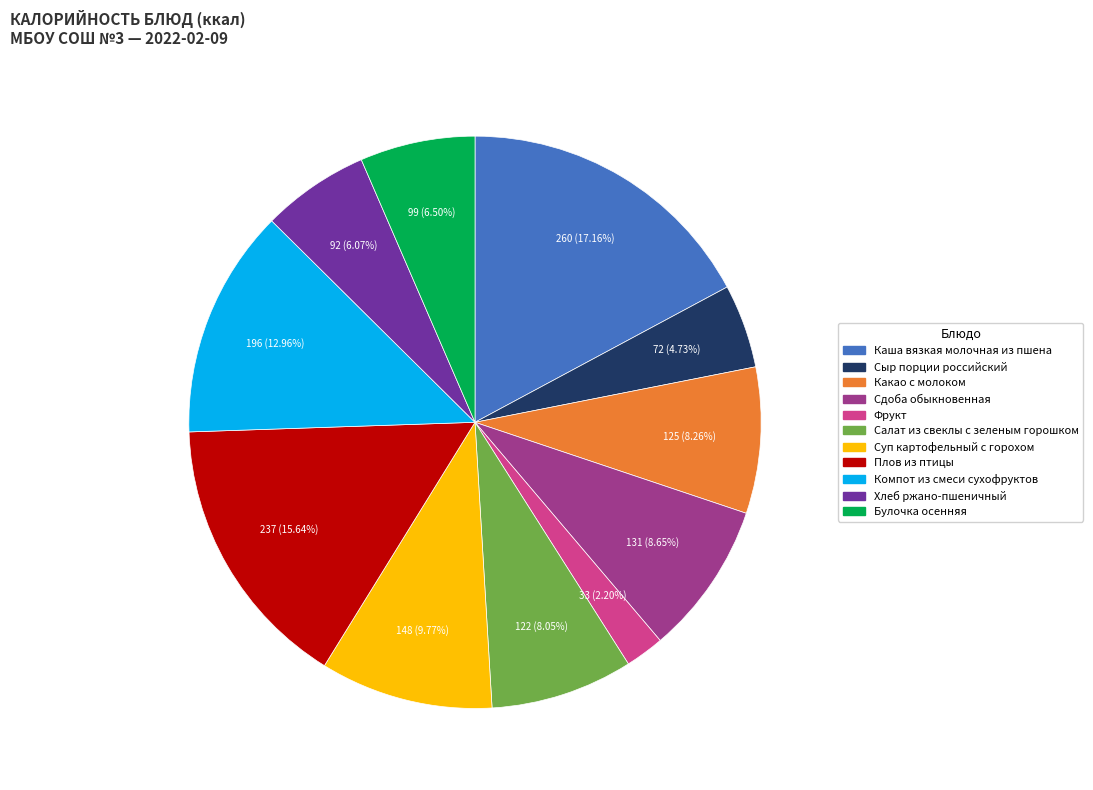

To the nearest percent, what percentage of the pie is Какао с молоком?

8%